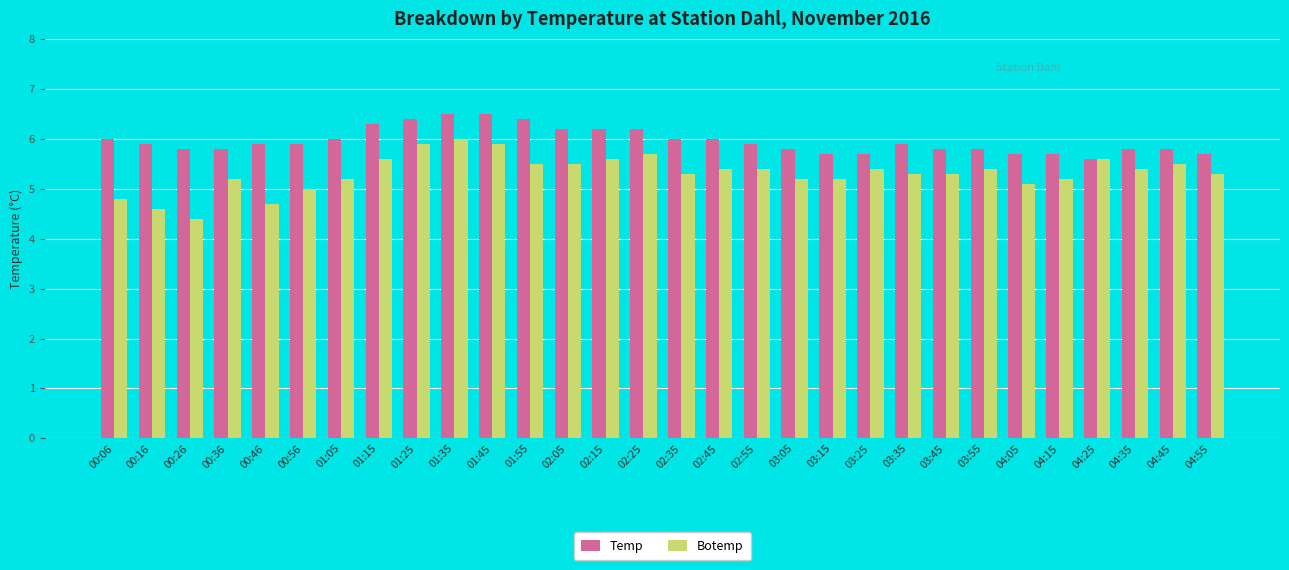

What is the difference between the maximum and minimum values in the Temp series?

0.9